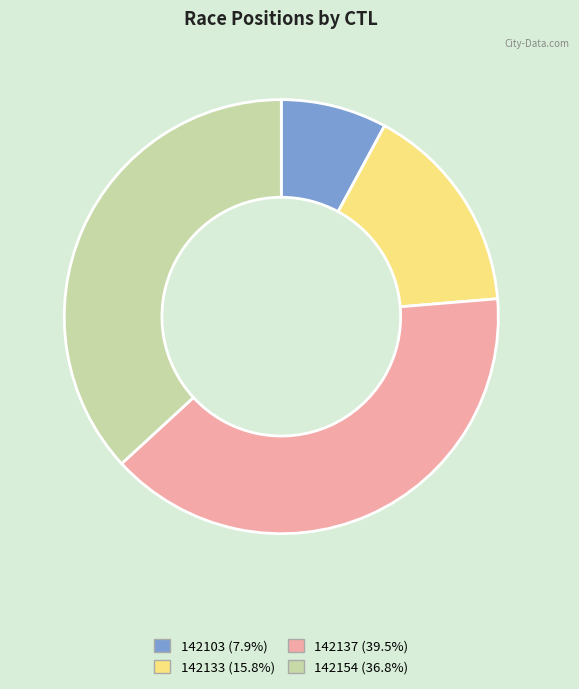

Is 142137 the majority of the pie?

No